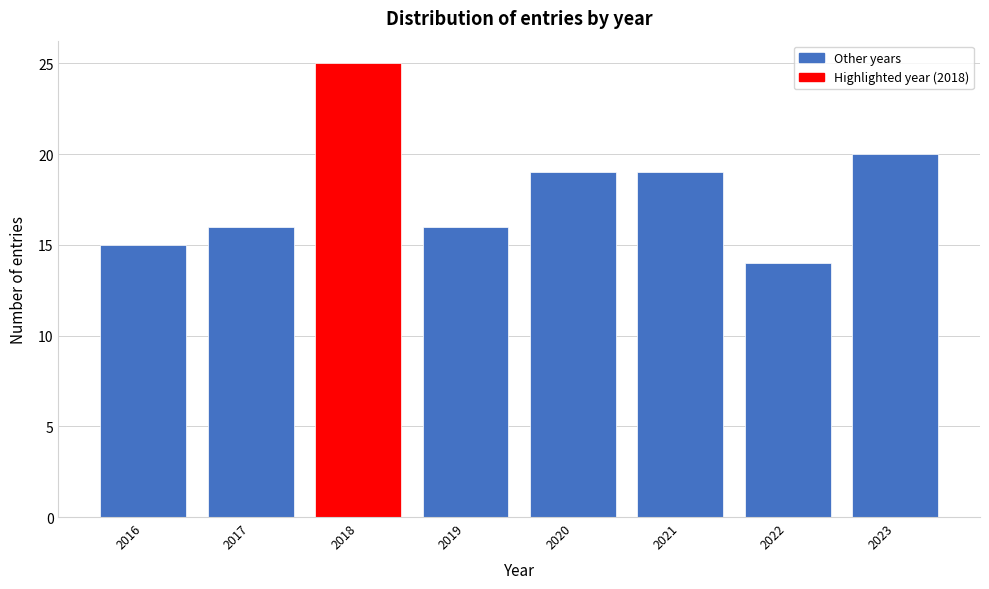

Reading left to right, transcribe all the data shown in this chart.

2016=15	2017=16	2018=25	2019=16	2020=19	2021=19	2022=14	2023=20